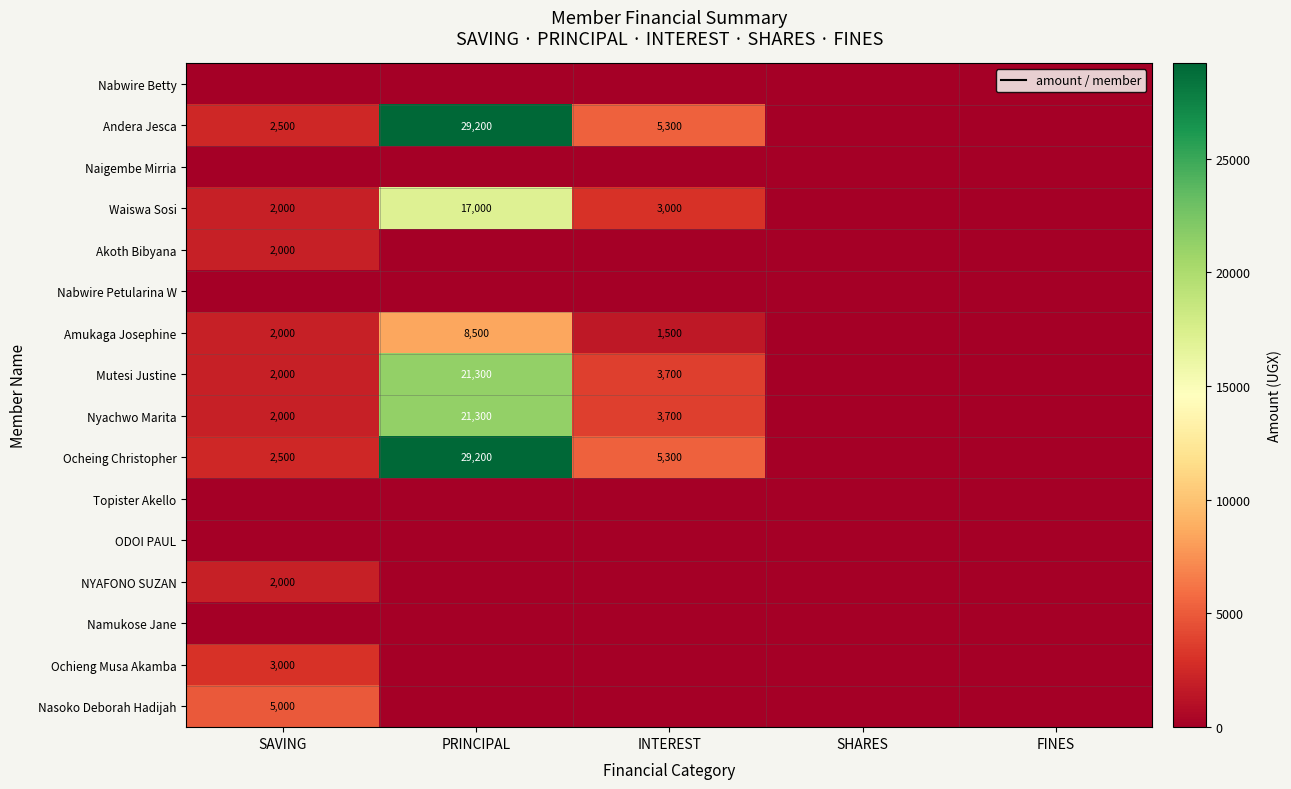

Is it true that NYAFONO SUZAN equals -1316 at SHARES?

False